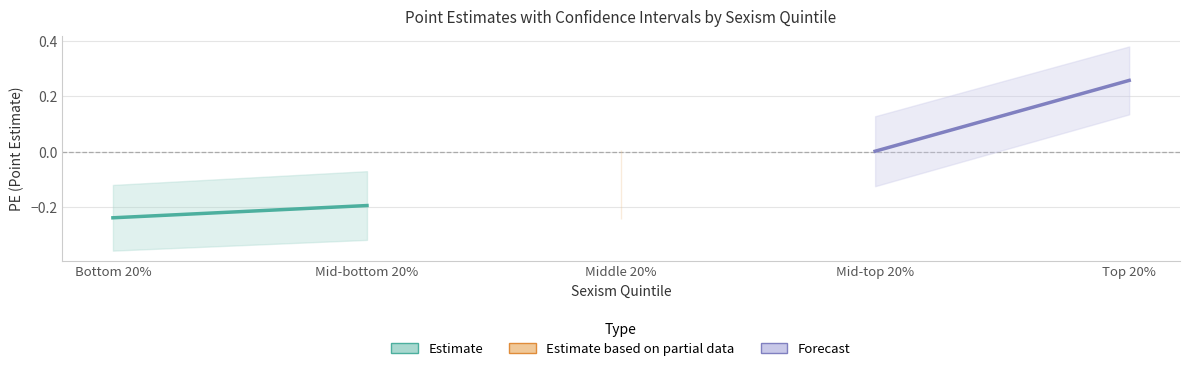

Which series has the largest total across all categories?

Forecast